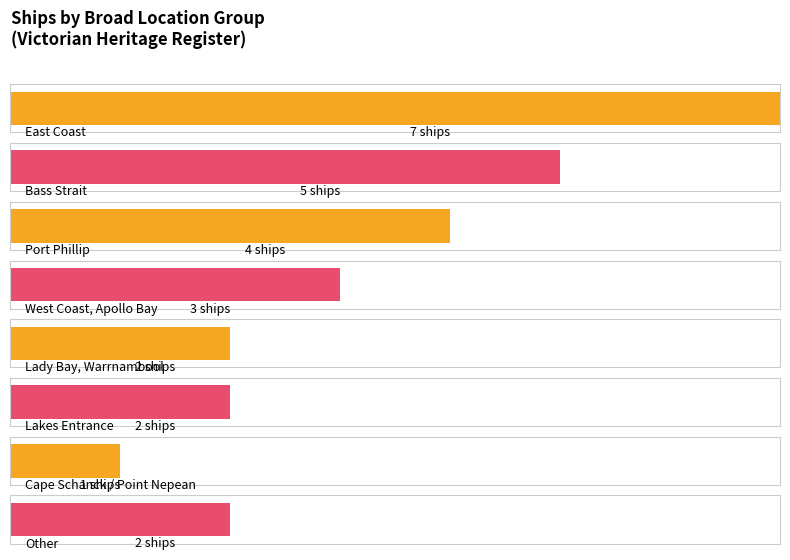

What is the average value?

3